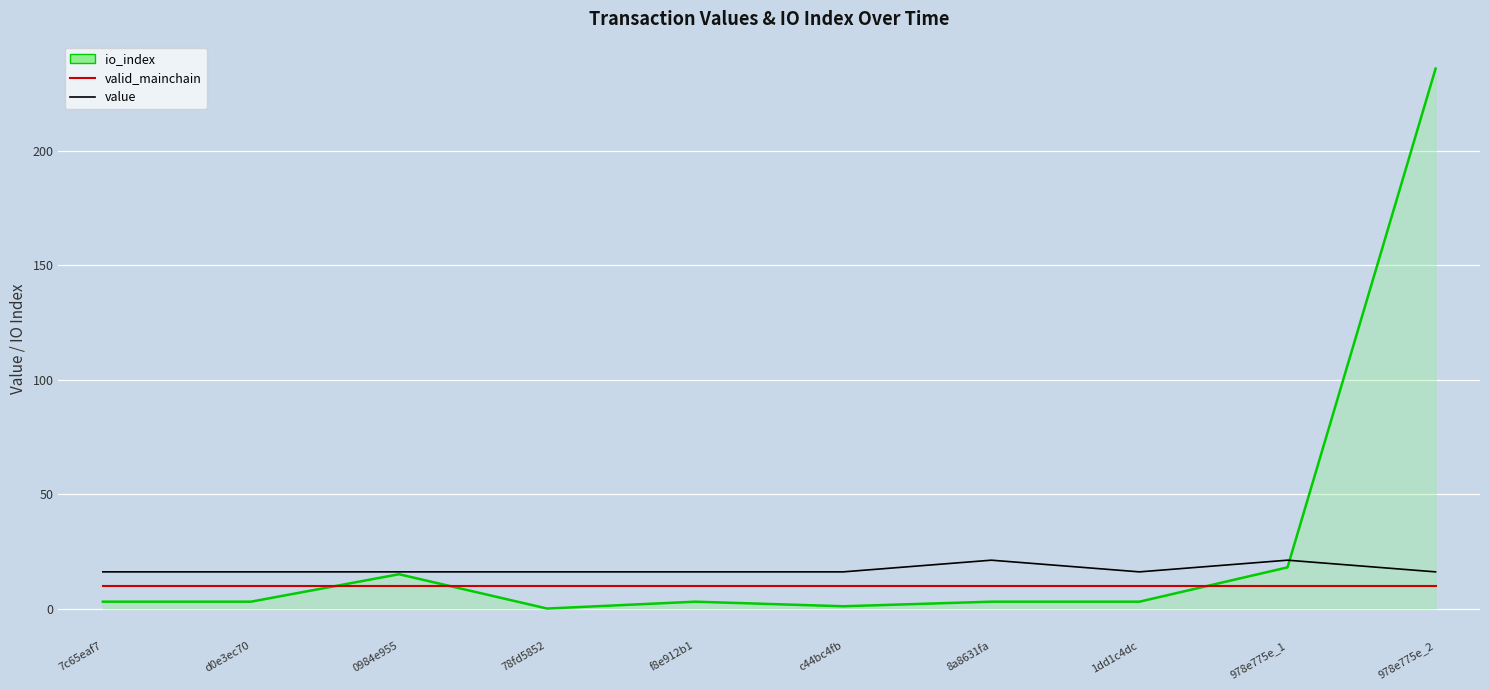

What is the sum of the value values at 8a8631fa and c44bc4fb?

37.2